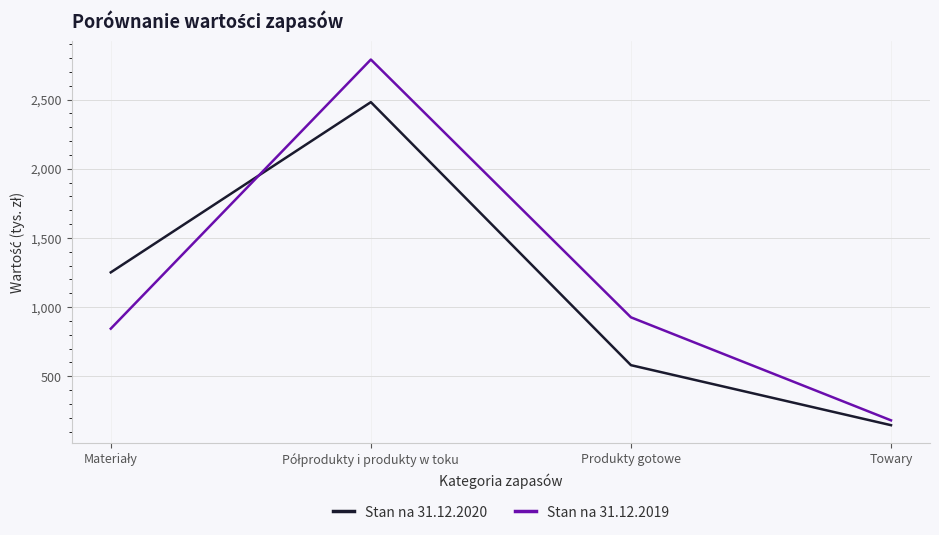

How many values in the Stan na 31.12.2020 series are below 1251?

2